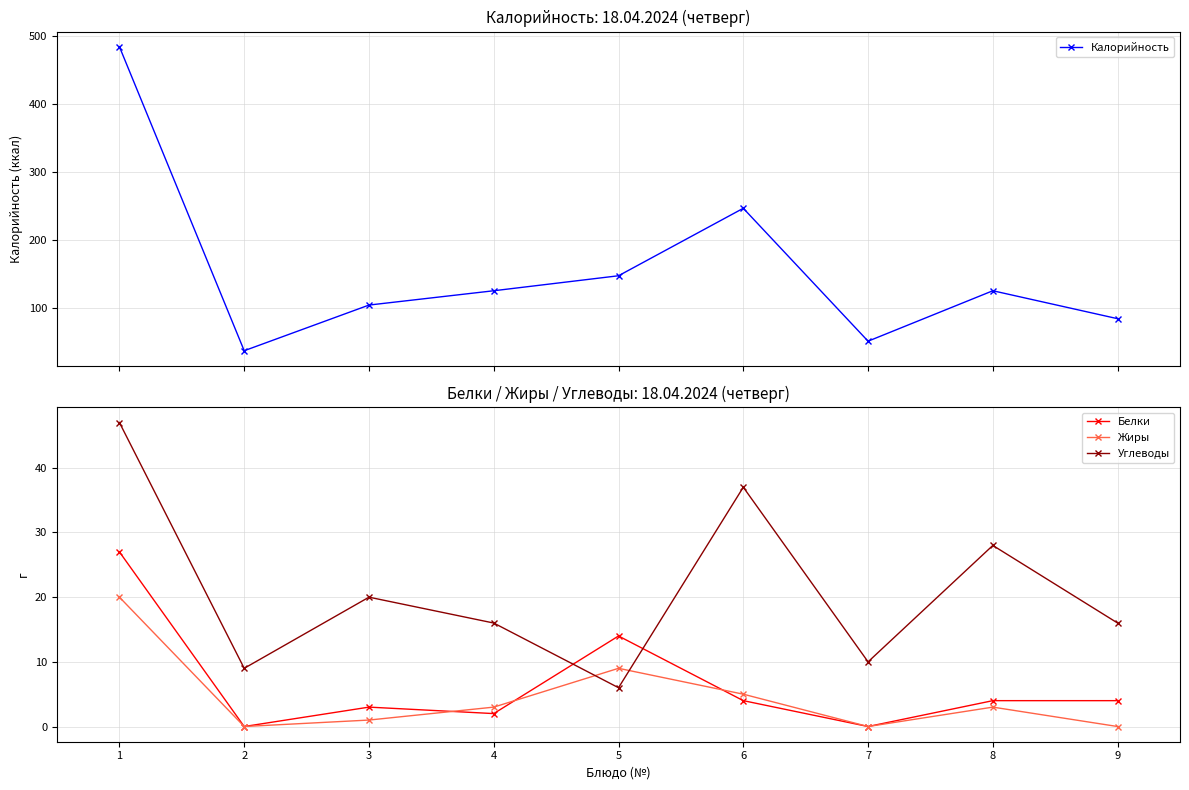

Is this an area chart (filled region under the line)?

No